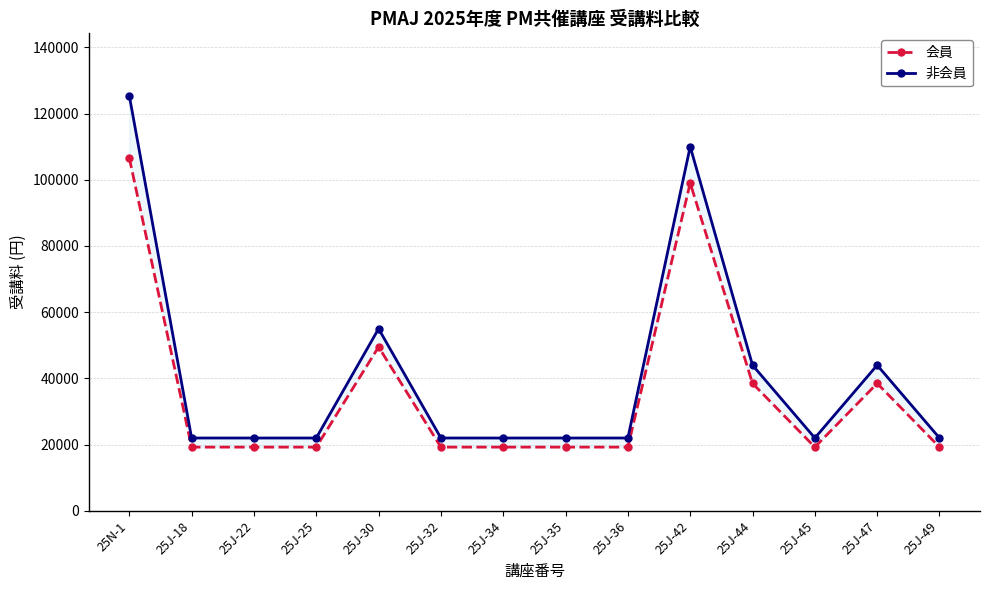

True or false: 会員 and 非会員 cross at least once.

False